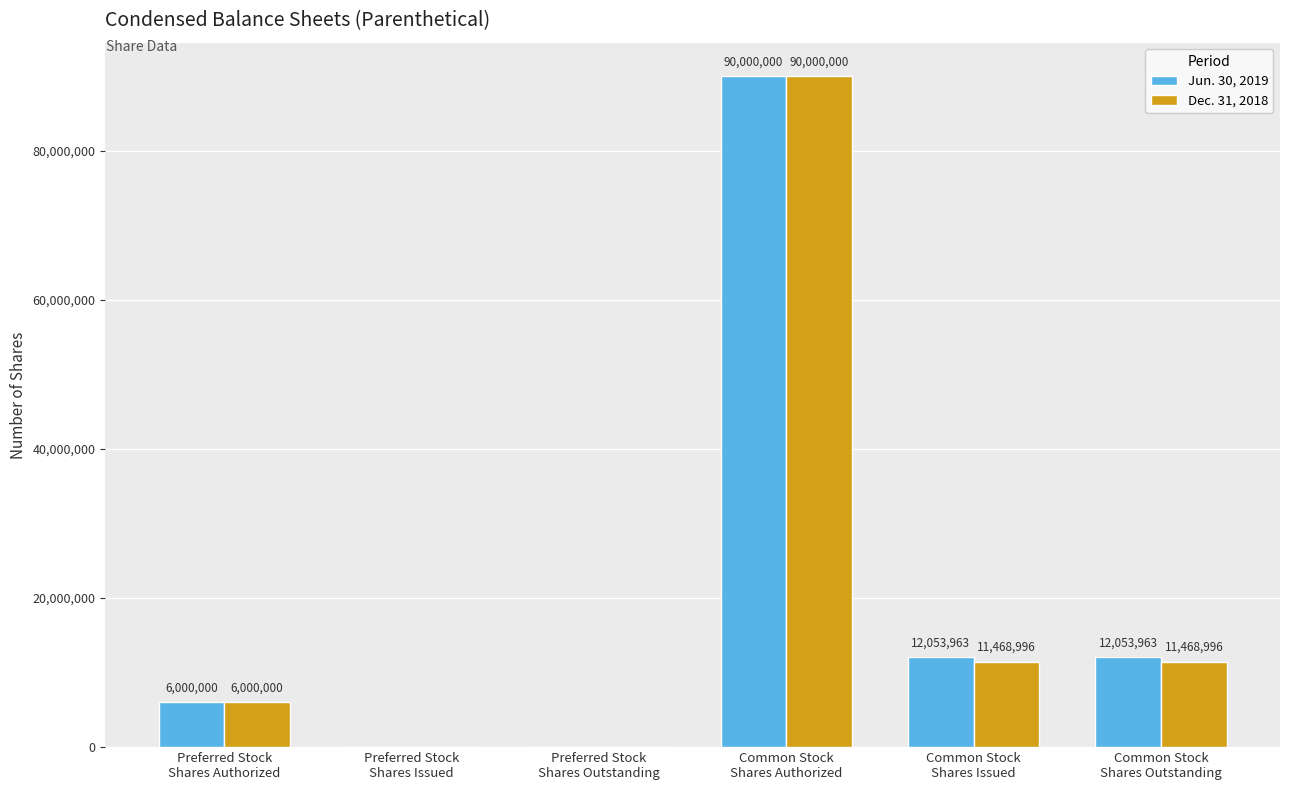

The Dec. 31, 2018 series shows 120461905 at Common Stock
Shares Authorized. True or false?

False